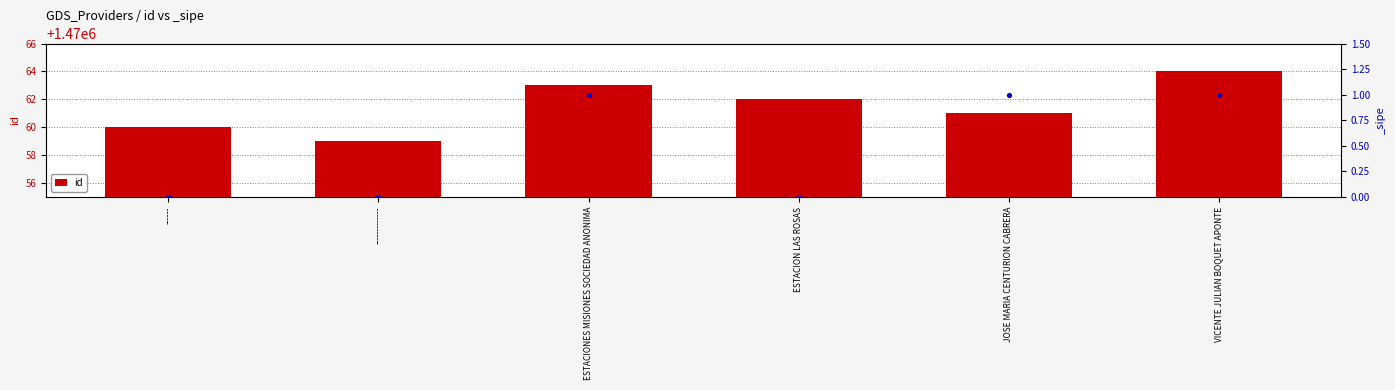

What is the ratio of the value at ------ to the value at JOSE MARIA CENTURION CABRERA?

1.0